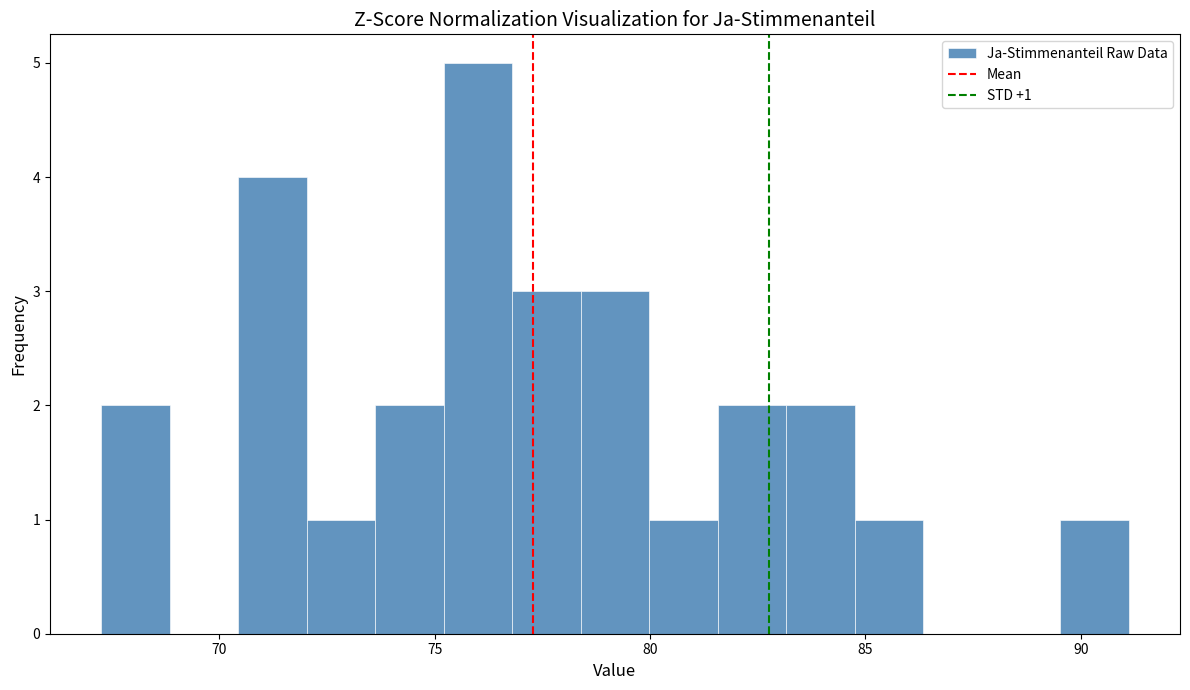

Read against the x-axis, roughly where is the centre of the tallest bar?

76.0